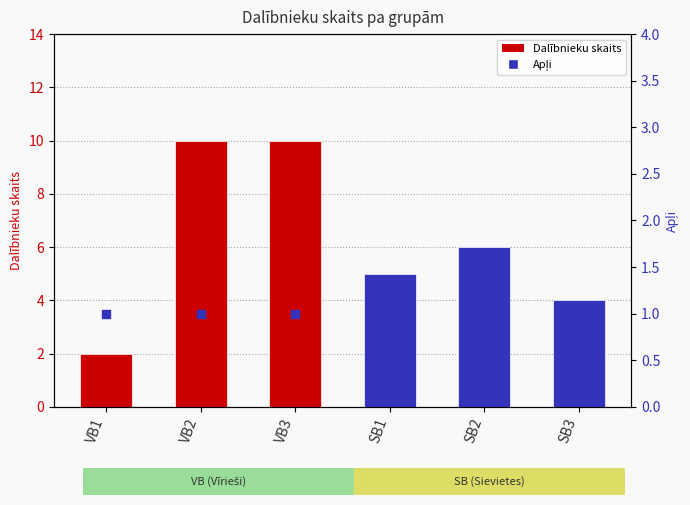

Which series contains the highest Y value?

Dalībnieku skaits